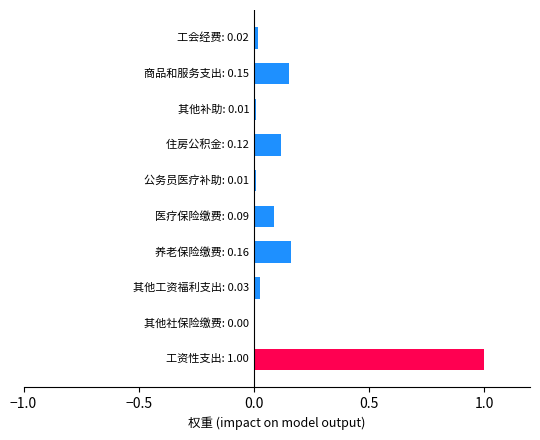

What is the sum of all values?

1.6